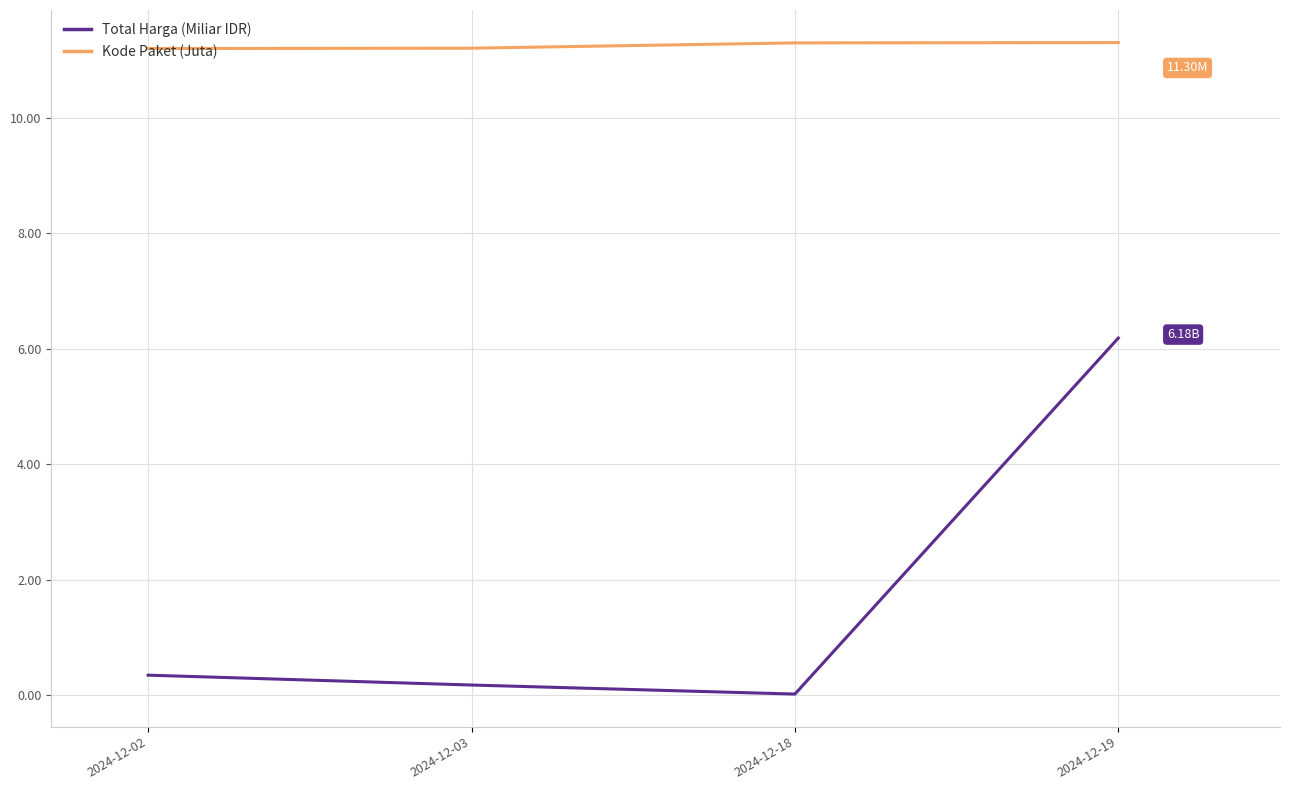

True or false: Total Harga (Miliar IDR) and Kode Paket (Juta) intersect in this chart.

False